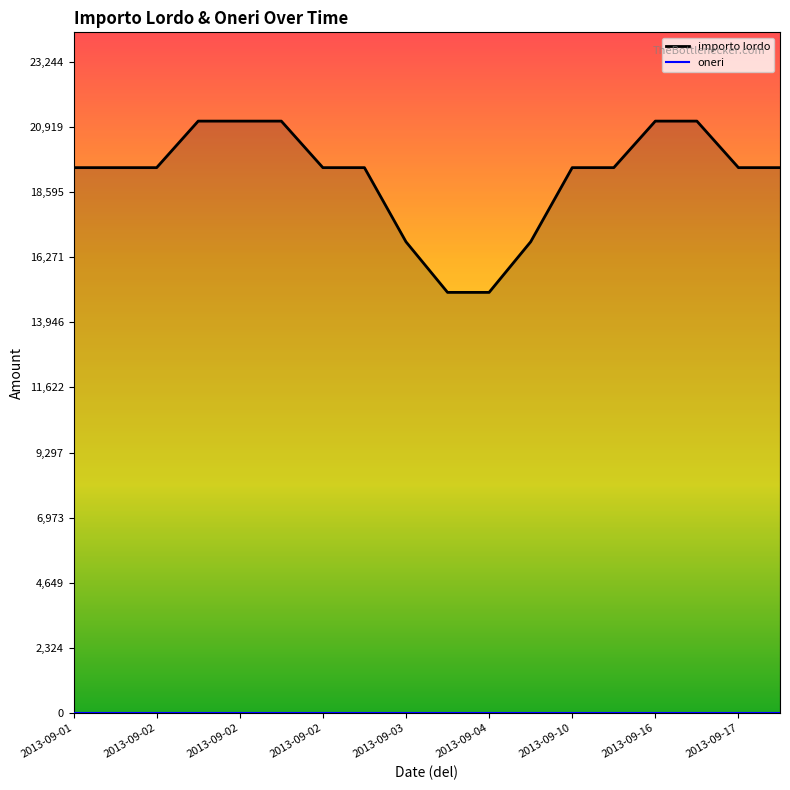

Where does the data first go above 19469?

2013-09-01